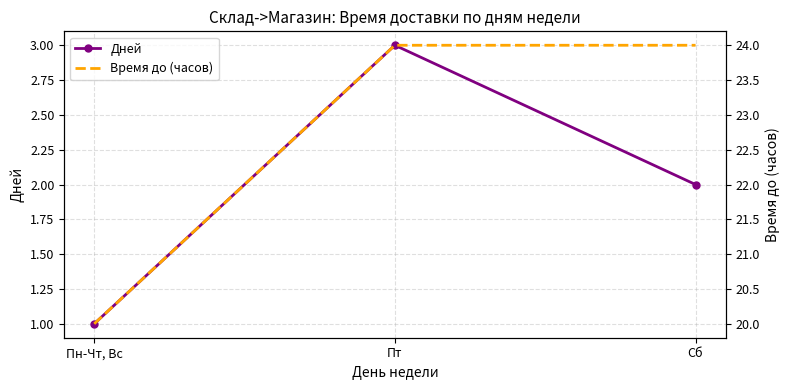

The Время до (часов) series shows 24 at Сб. True or false?

True